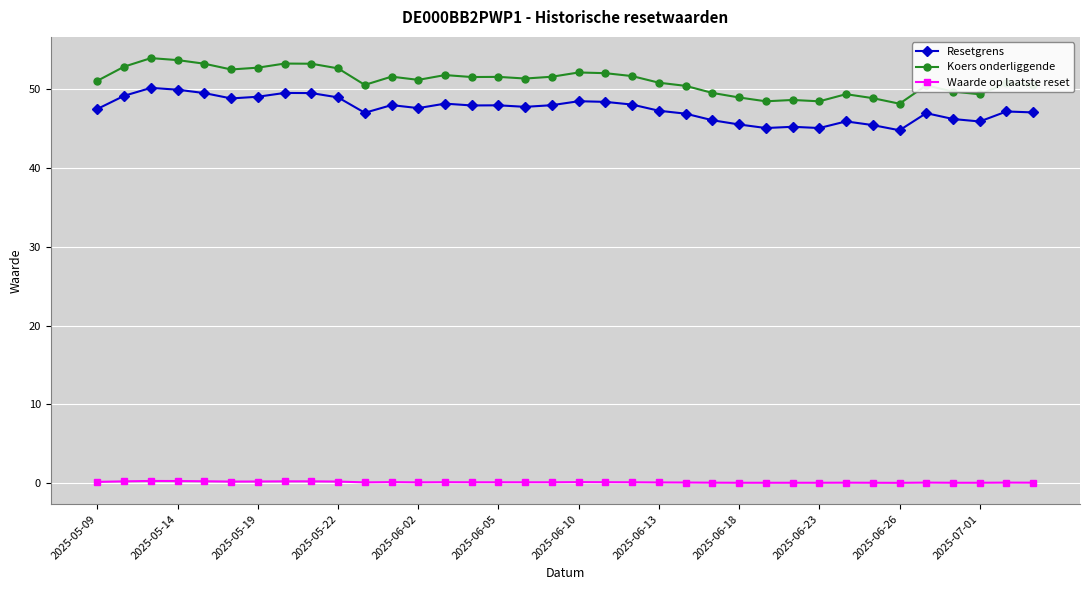

List the series in order of their peak value, lowest first.

Waarde op laatste reset, Resetgrens, Koers onderliggende